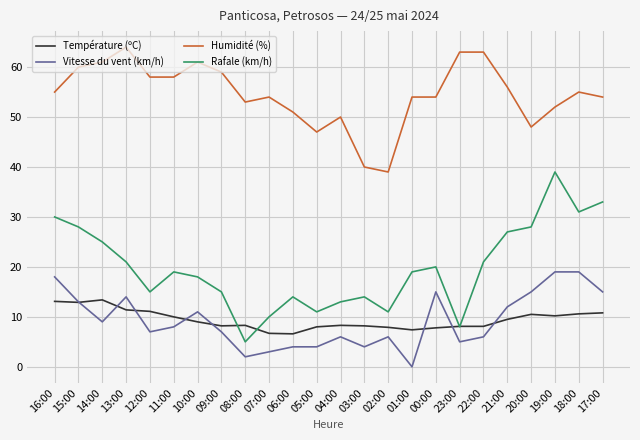

What is the approximate value of Humidité (%) at 23:00?

63.0